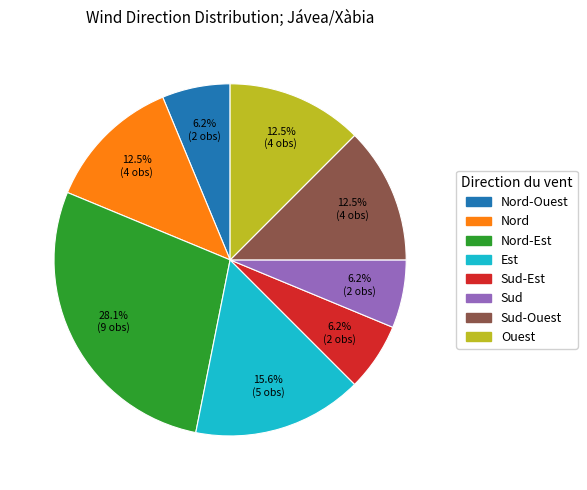

Is there a majority slice in this chart?

No